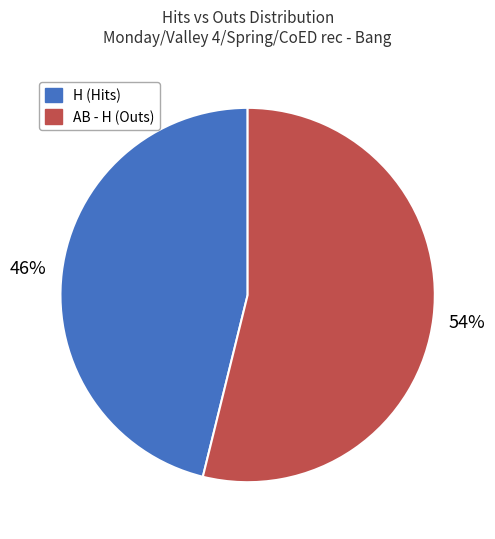

Do H (Hits) and AB - H (Outs) together represent more than half of the pie?

Yes